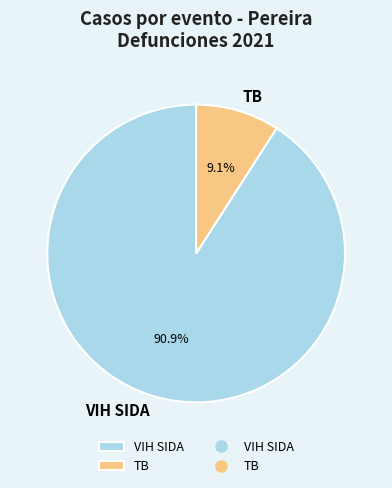

To the nearest percent, what is the combined percentage of TB and VIH SIDA?

100%